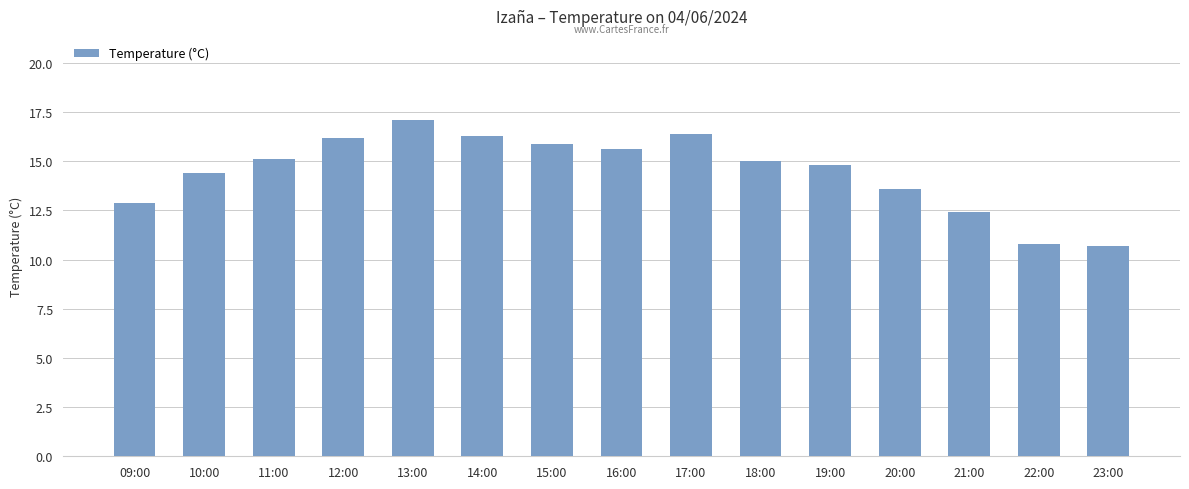

What is the greatest value displayed?

17.1